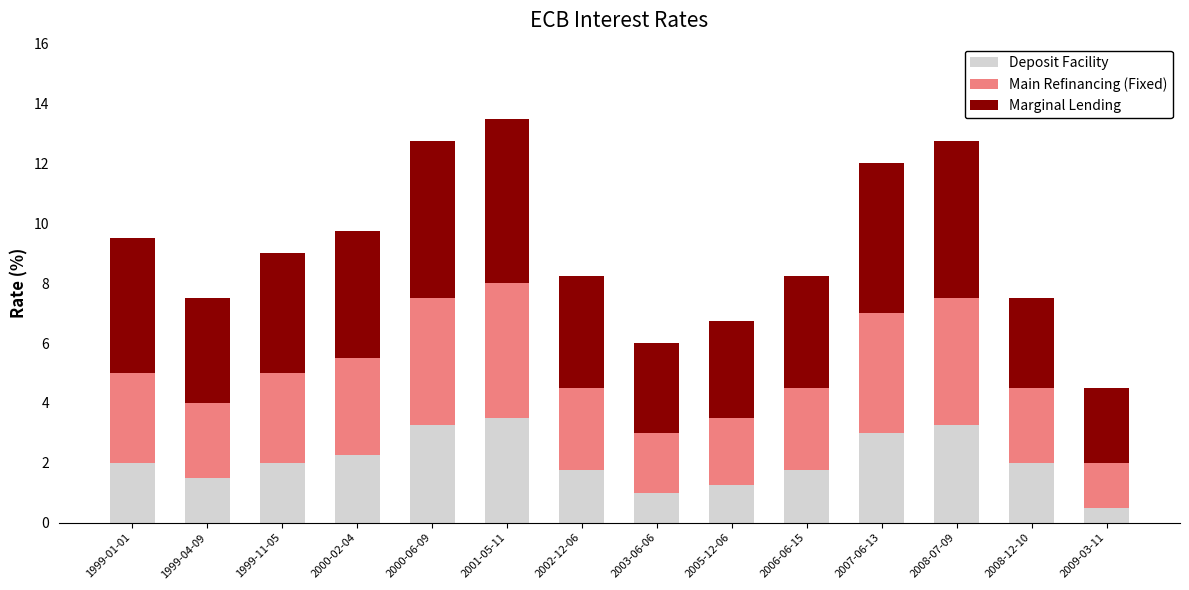

What is the sum of all Deposit Facility values?

29.0